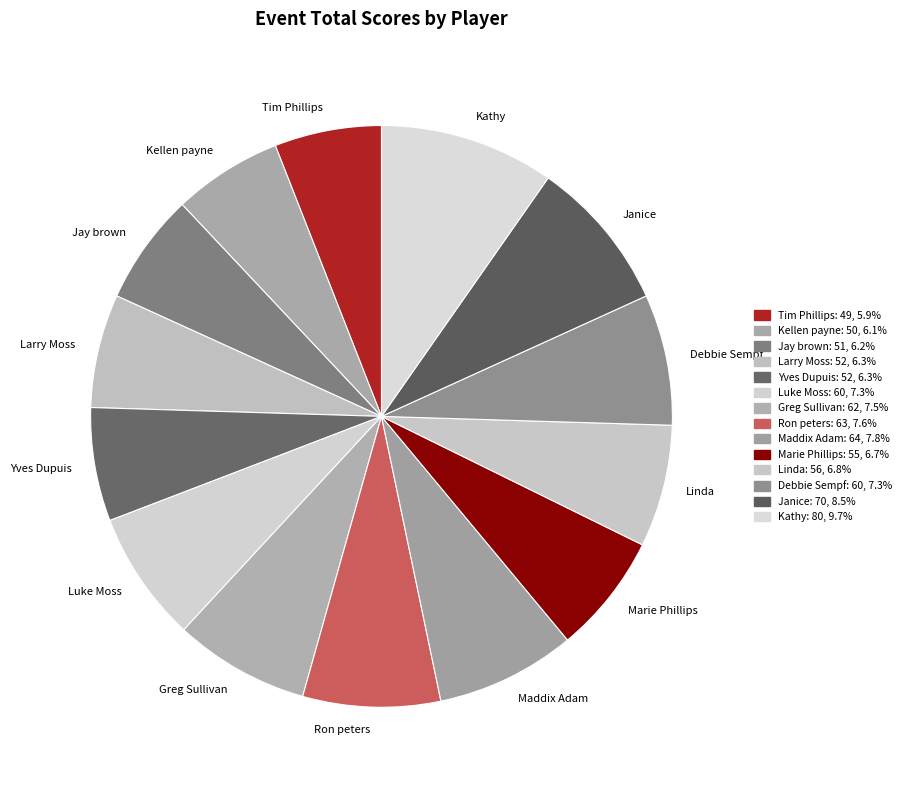

Which slice is the largest?

Kathy